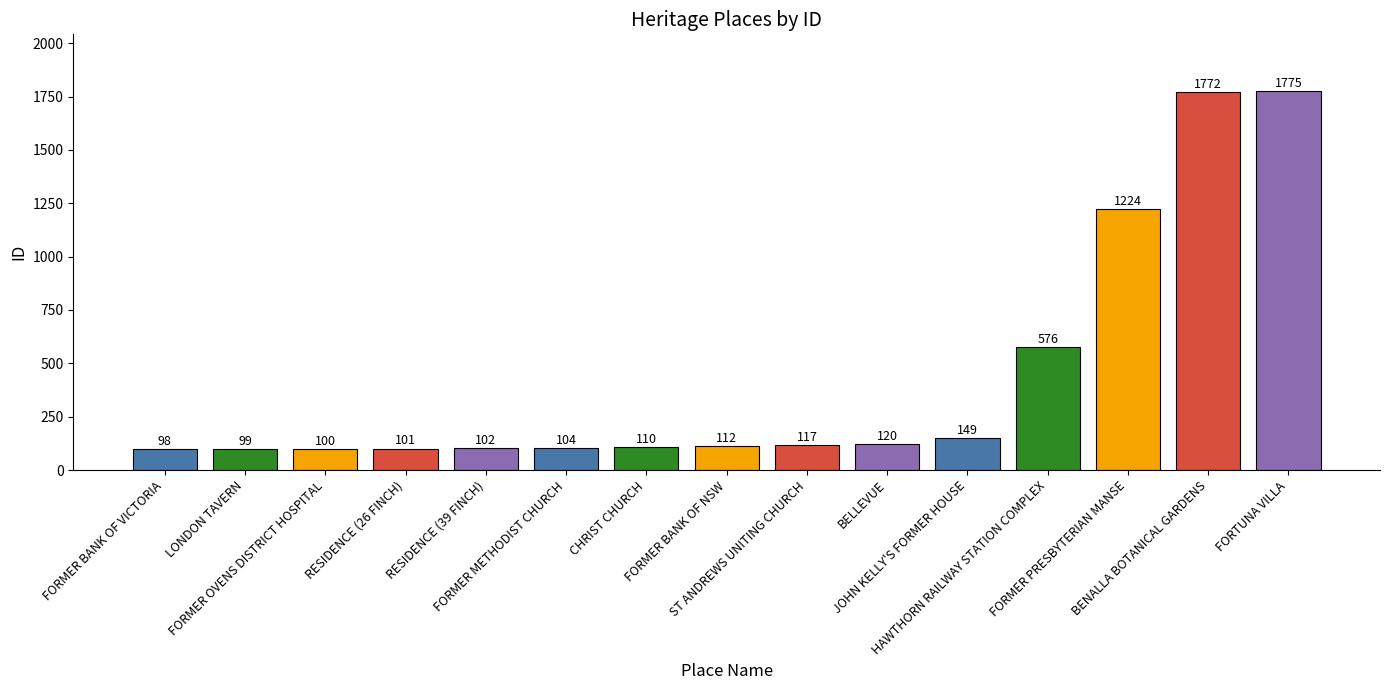

What is the smallest value displayed?

98